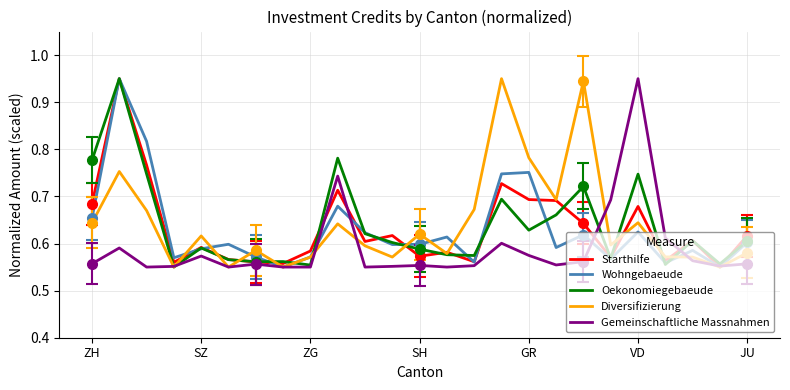

True or false: Diversifizierung has a value of 1.0 at SH.

False